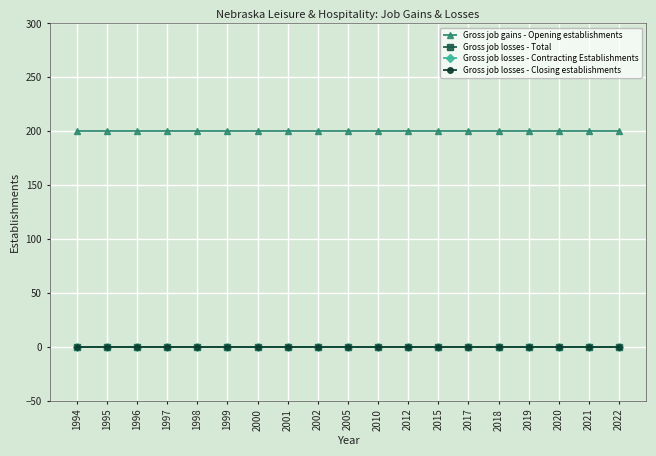

True or false: Gross job losses - Total and Gross job losses - Closing establishments cross at least once.

False